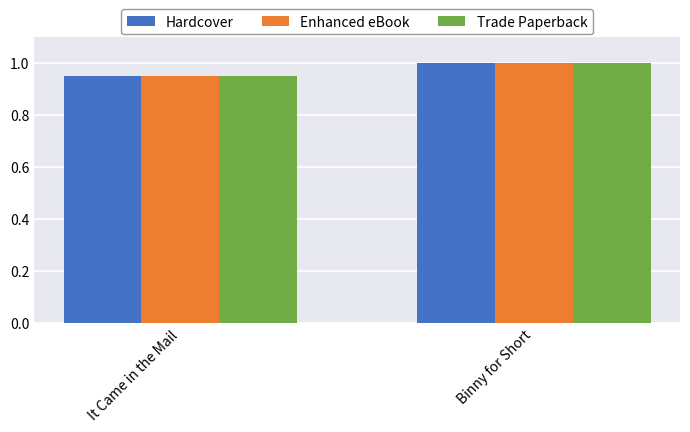

What is the label of the 2nd bar from the right?

It Came in the Mail